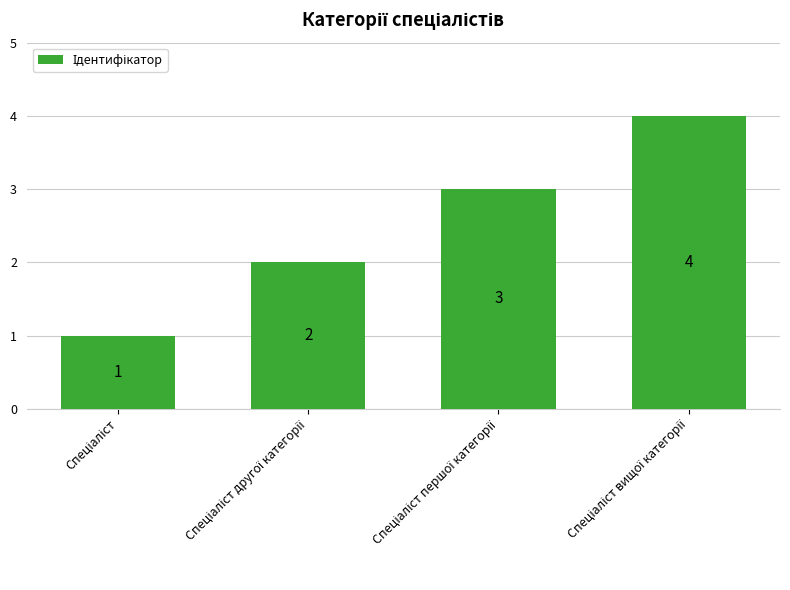

What is the maximum value shown in the chart?

4